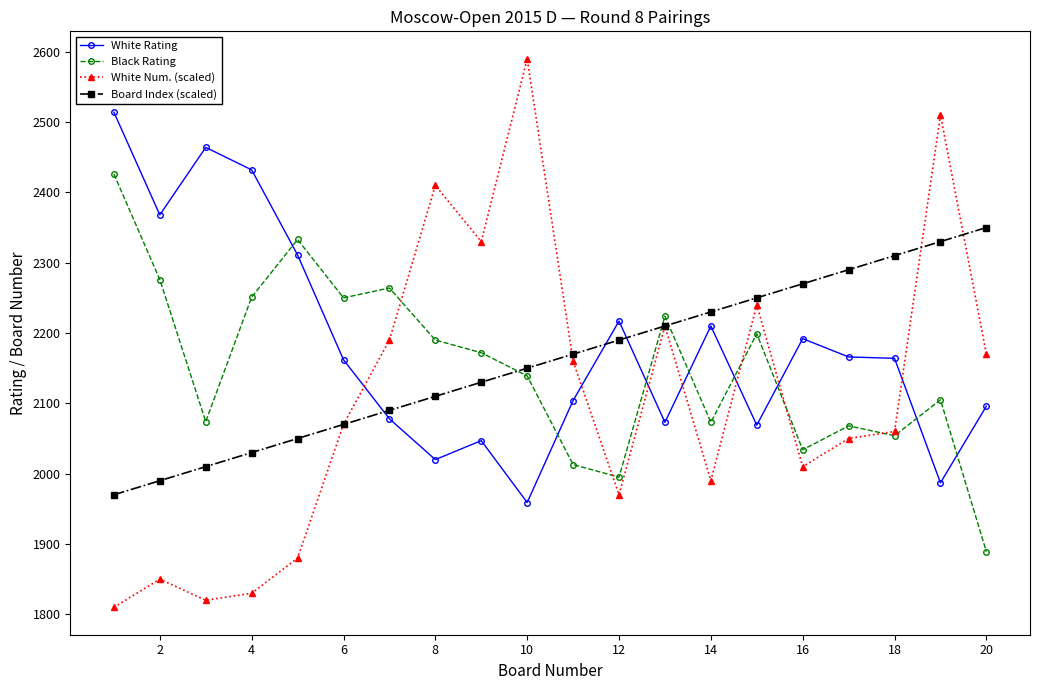

True or false: Black Rating and White Rating intersect in this chart.

True